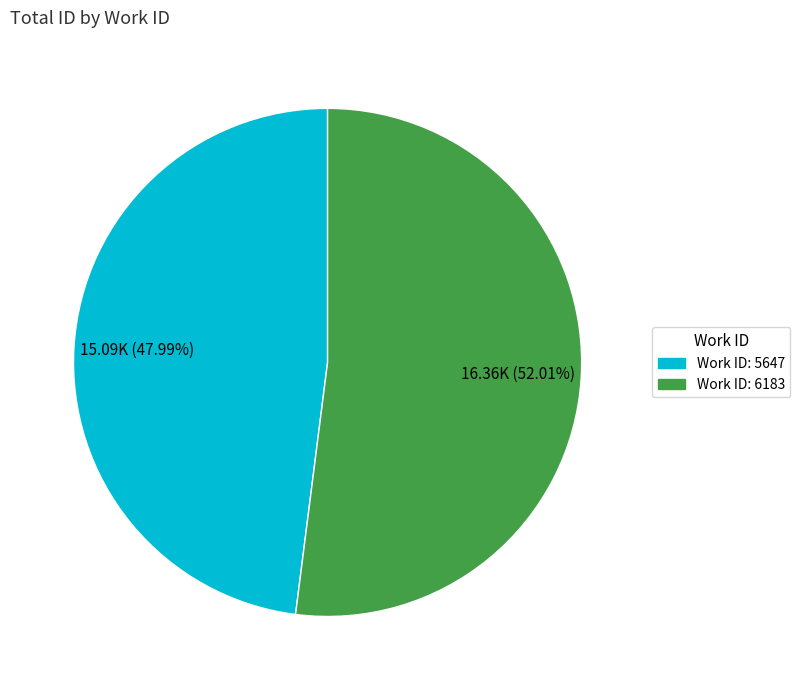

Is there a majority slice in this chart?

Yes